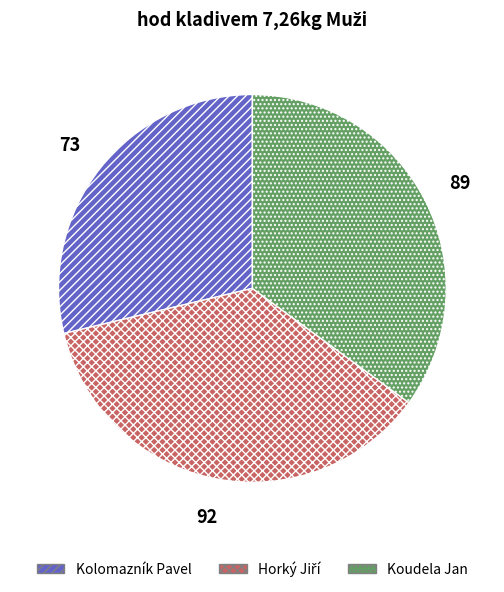

Approximately how many times larger is the value at Kolomazník Pavel compared to Koudela Jan?

0.8